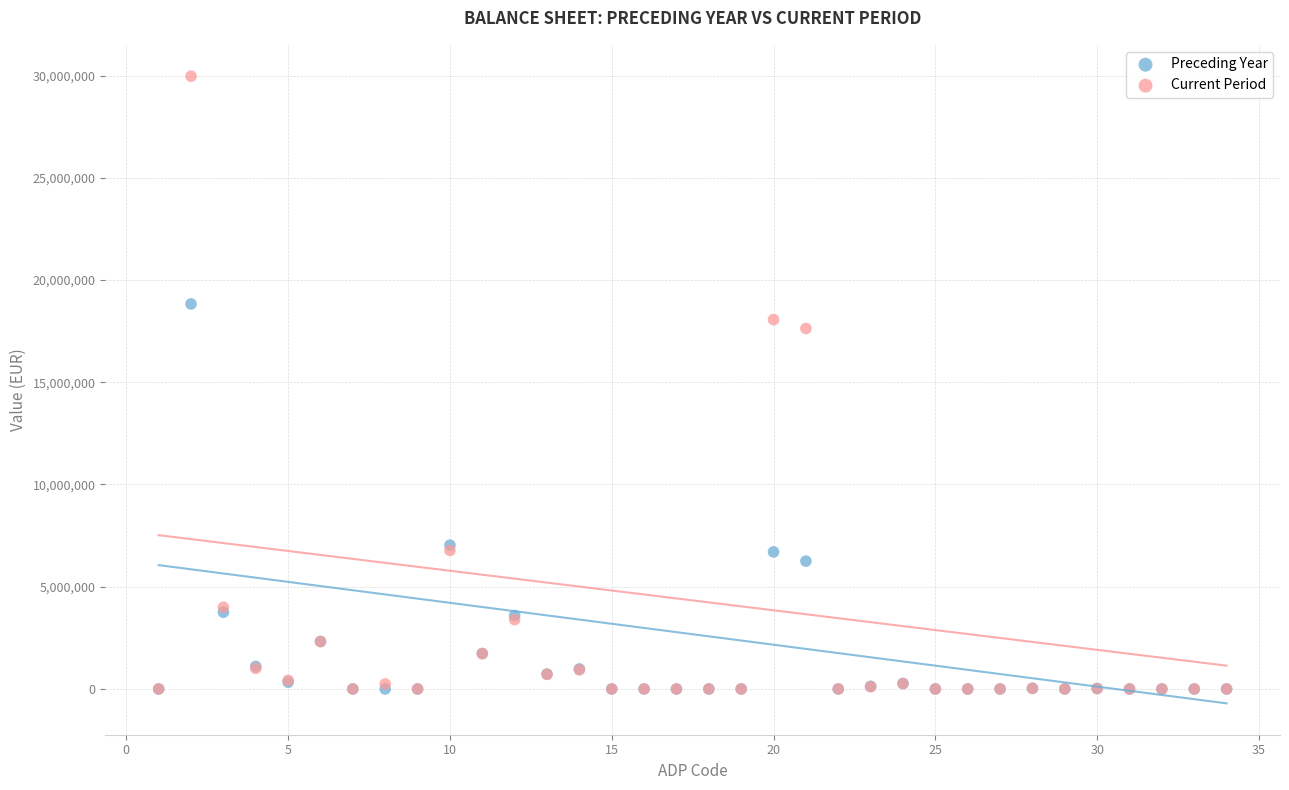

What are all the series names shown in the legend?

Preceding Year, Current Period